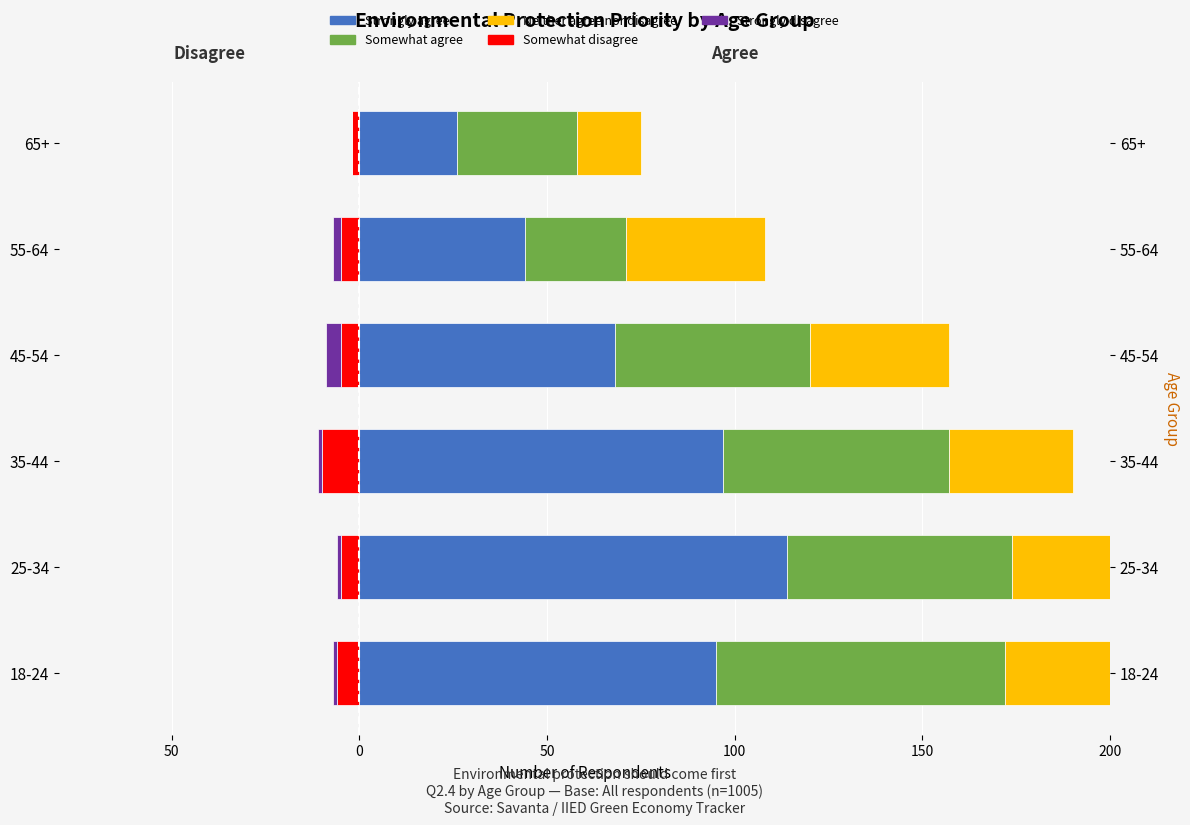

The Neither agree nor disagree series shows 37 at 45-54. True or false?

True